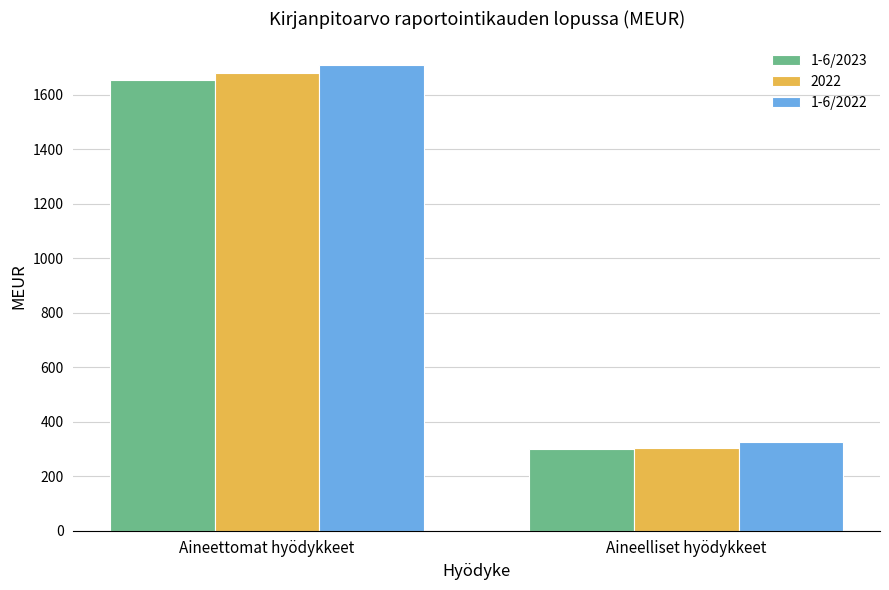

What position from the right is Aineelliset hyödykkeet?

1